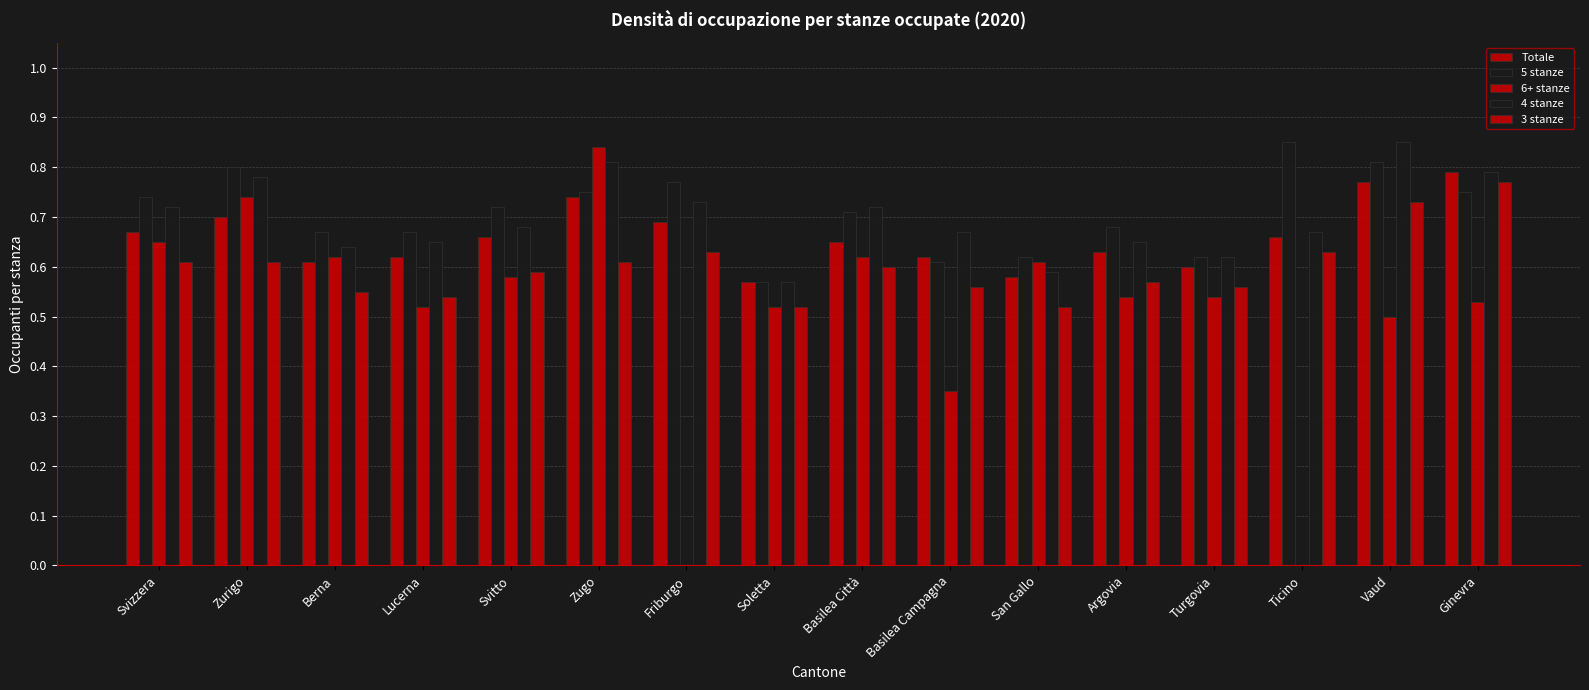

List the series in order of their peak value, highest first.

5 stanze, 4 stanze, 6+ stanze, Totale, 3 stanze